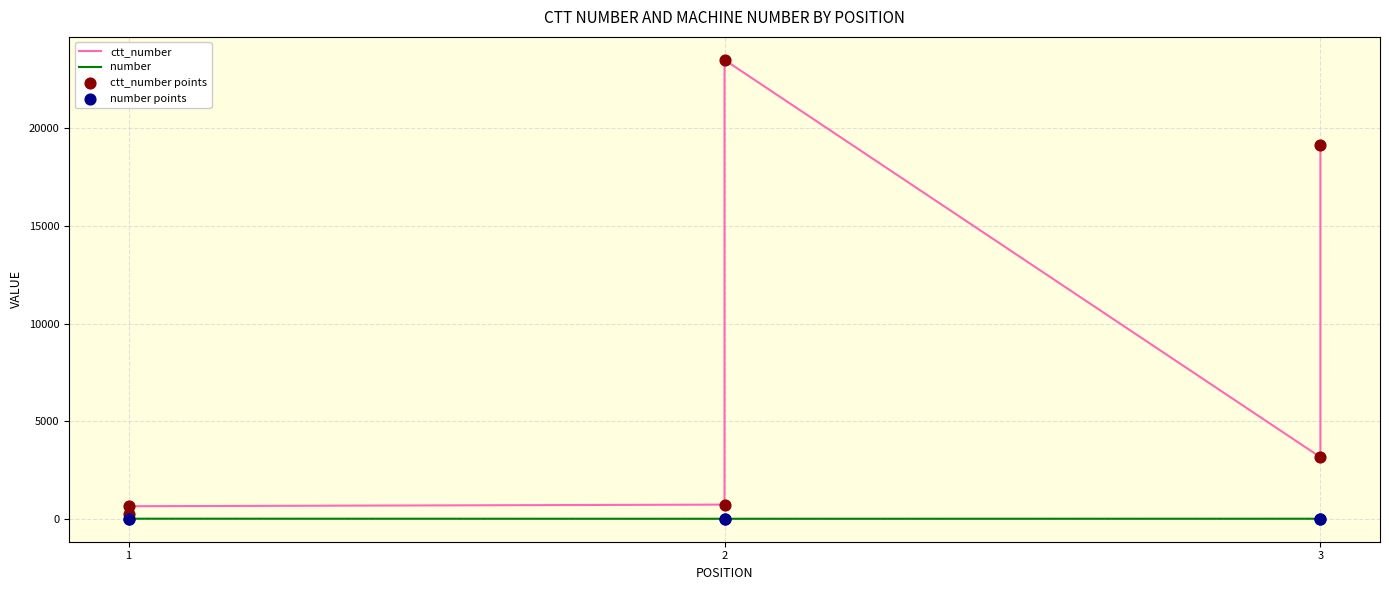

At how many categories does at least one series exceed 16599?

2